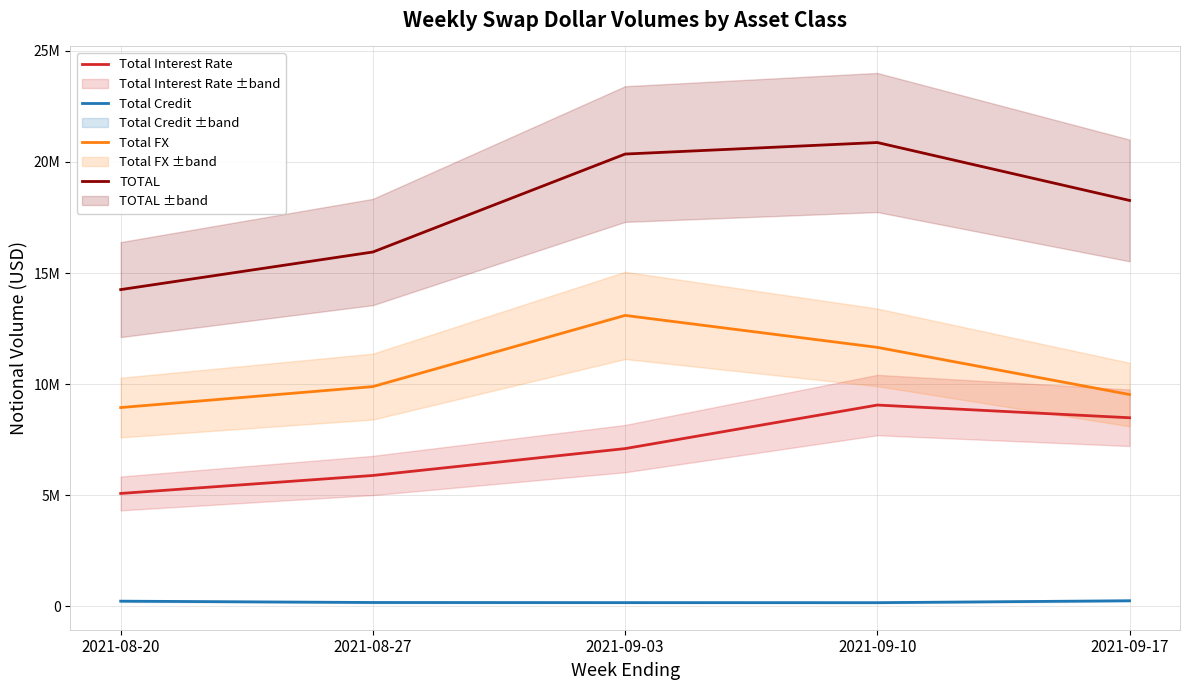

What is the difference between the Total FX values at 2021-08-20 and 2021-08-27?

943610